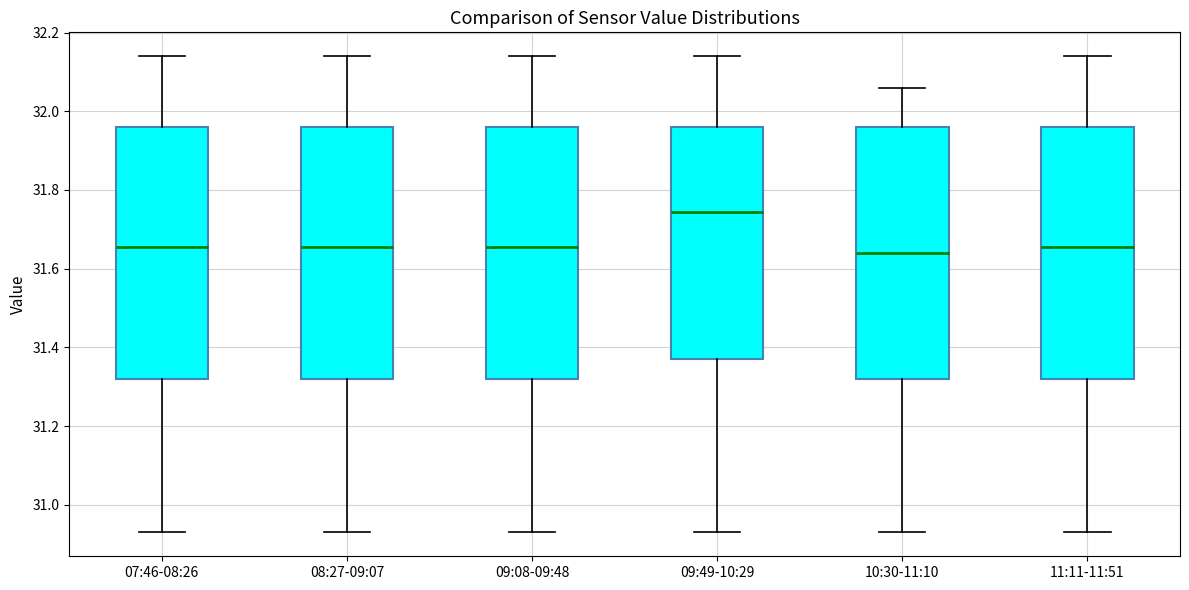

Where is the upper edge of the box for 08:27-09:07 on the y-axis? The values are not printed on the chart, so give them approximately, as read against the axis.

31.96